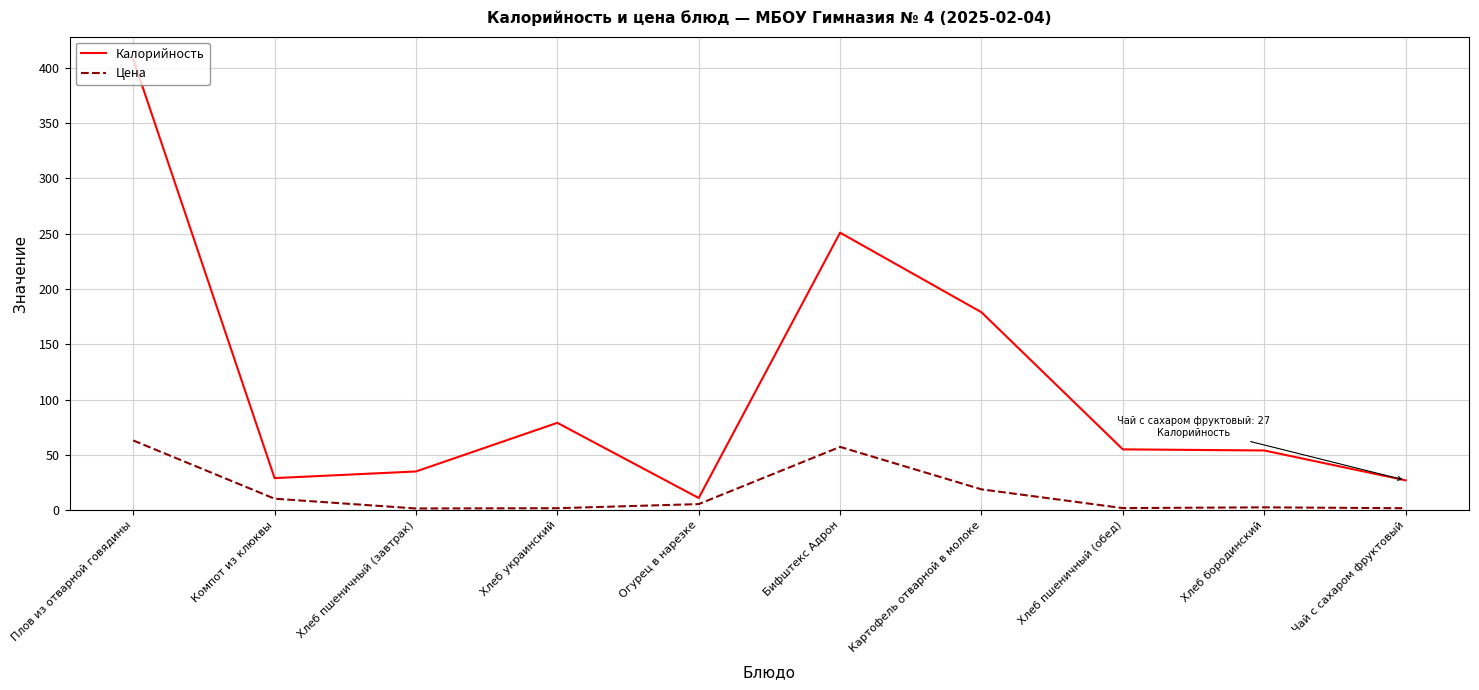

In Калорийность, how many points are lower than both neighbors (excluding endpoints)?

2